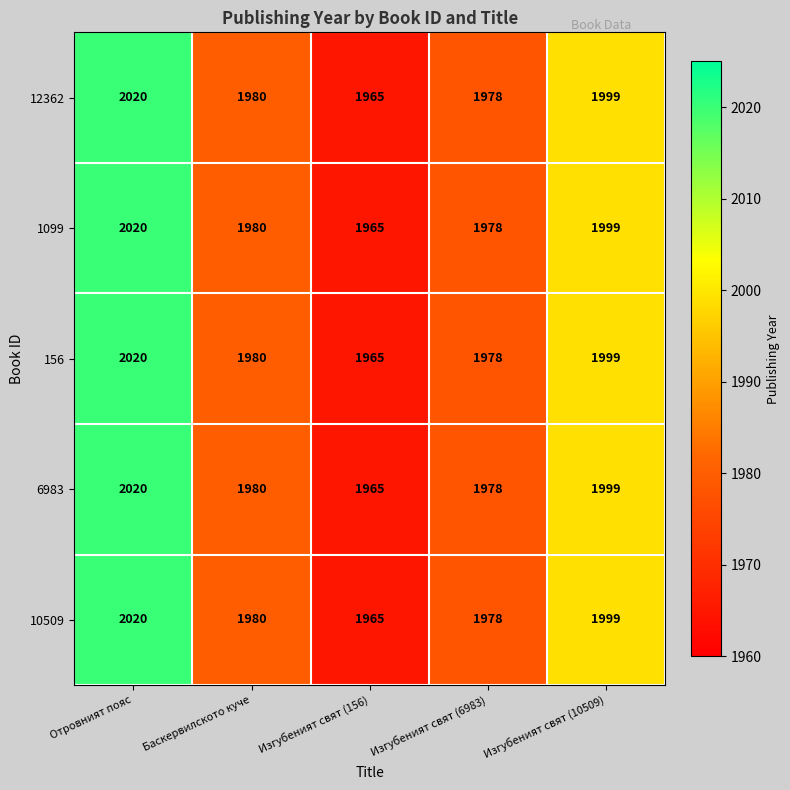

What is the sum of the 10509 values at Отровният пояс and Изгубеният свят (6983)?

3998